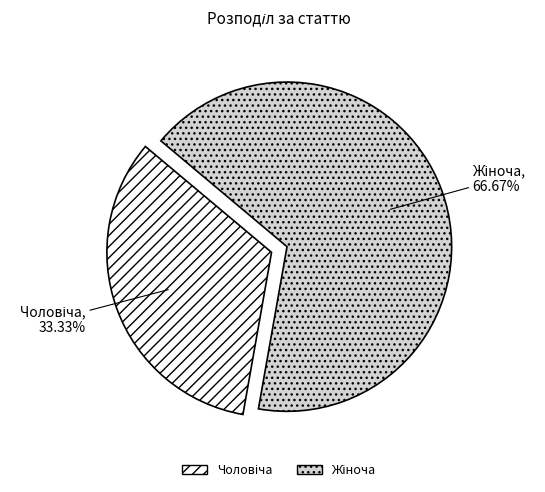

Does any single category account for the majority?

Yes